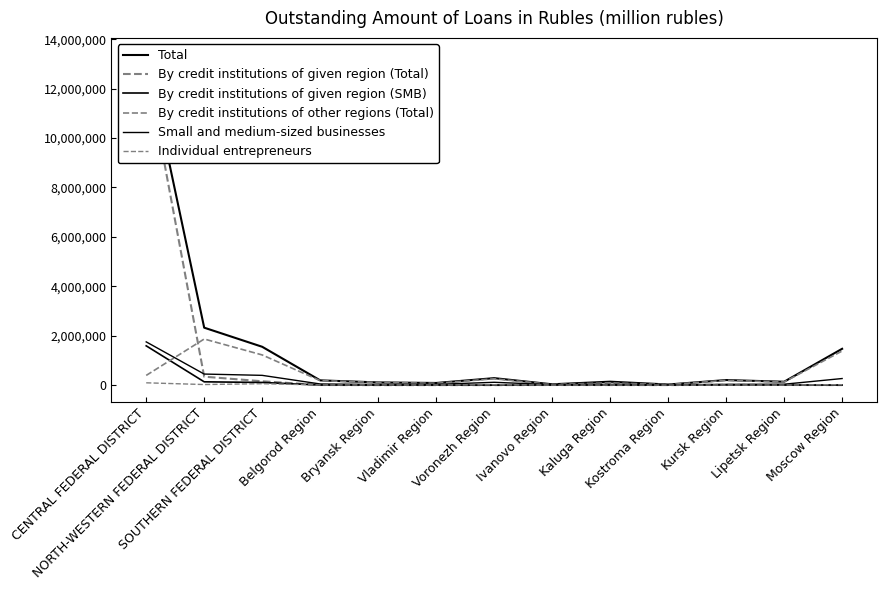

What position from the left is Vladimir Region?

6